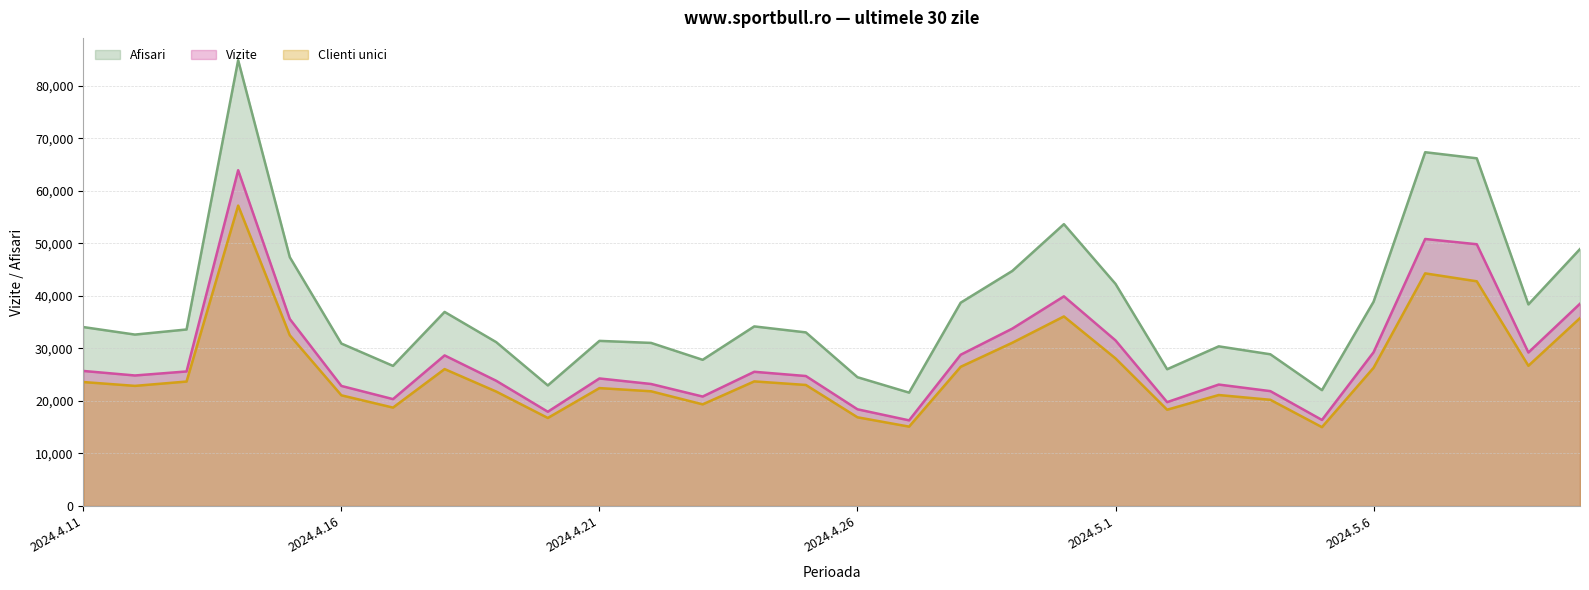

Where does the Afisari series first go above 33603?

2024.4.11